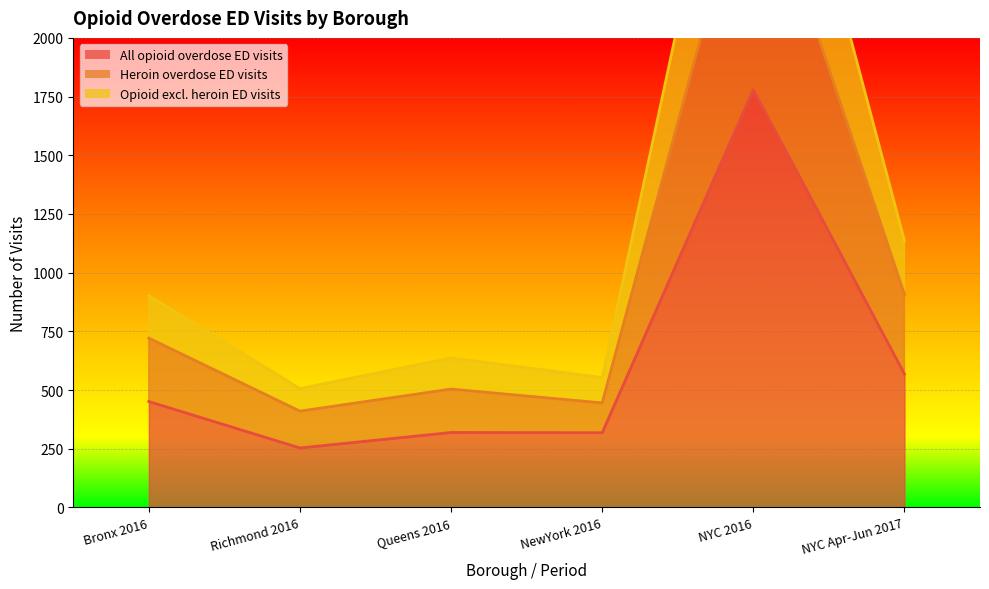

True or false: Opioid excl. heroin ED visits has more than 1 points higher than both neighbors.

True